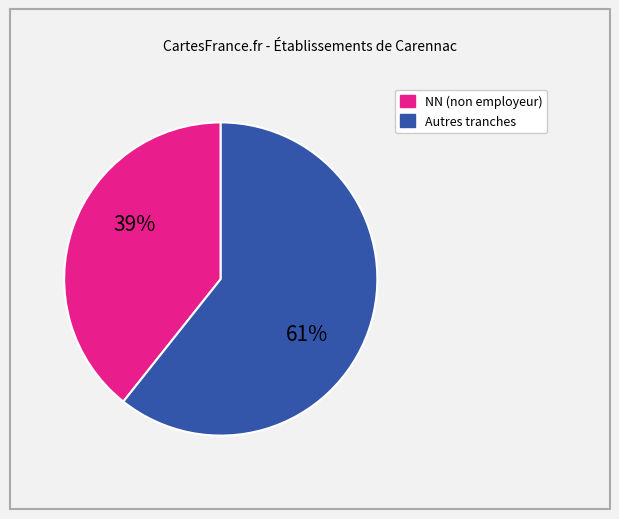

To the nearest percent, what is the average slice percentage?

50%